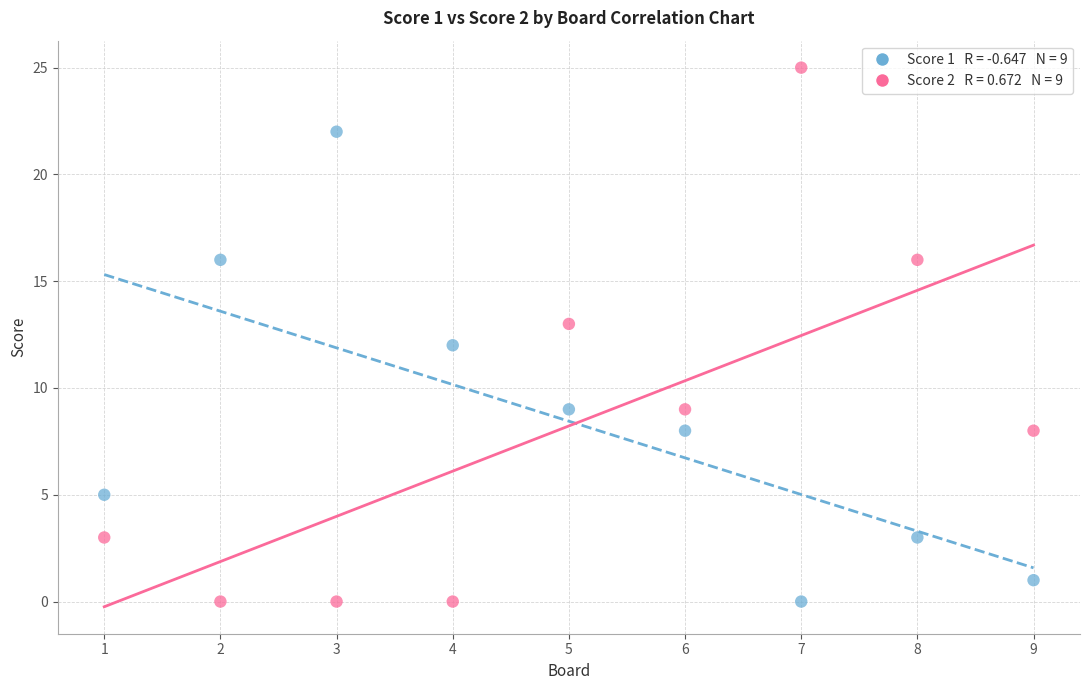

Across all data points, what is the range of Y values (max minus min)?

25